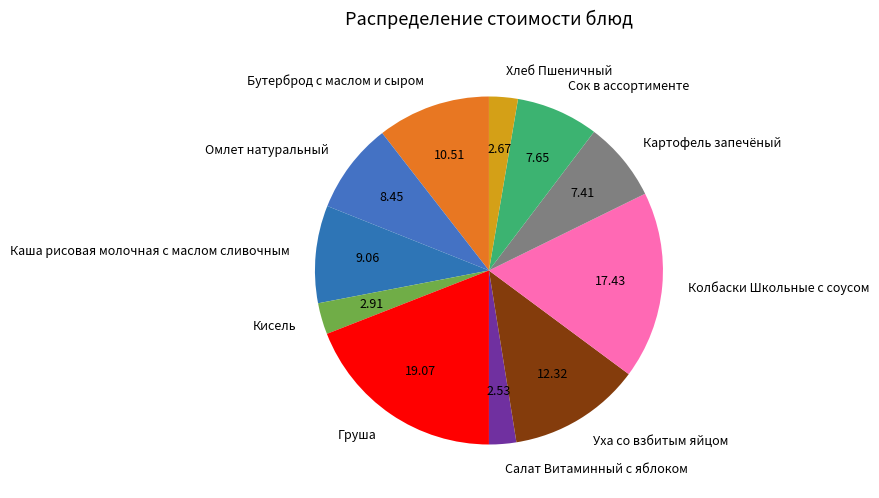

What is the largest slice in the pie chart?

Груша